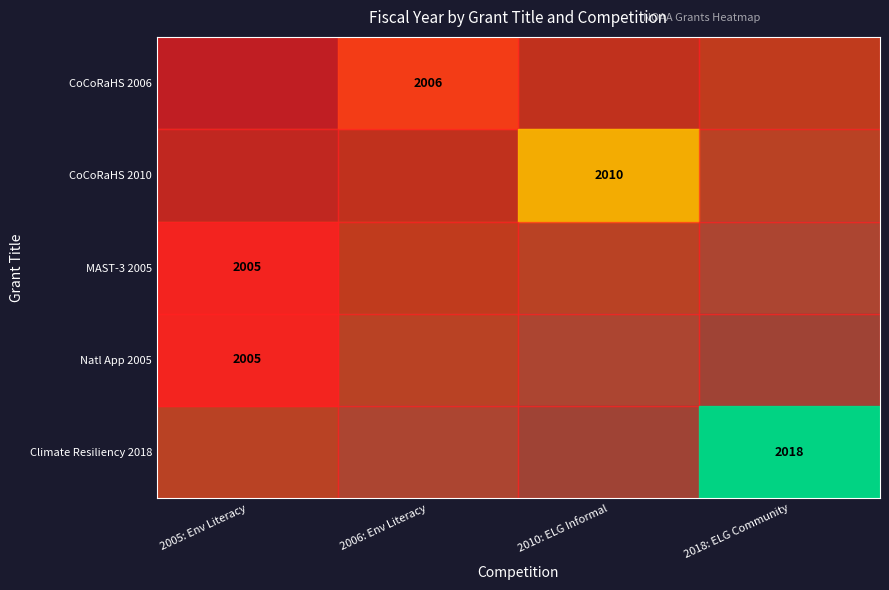

Rank the categories by CoCoRaHS 2010 value from highest to lowest.

2018: ELG Community, 2010: ELG Informal, 2006: Env Literacy, 2005: Env Literacy